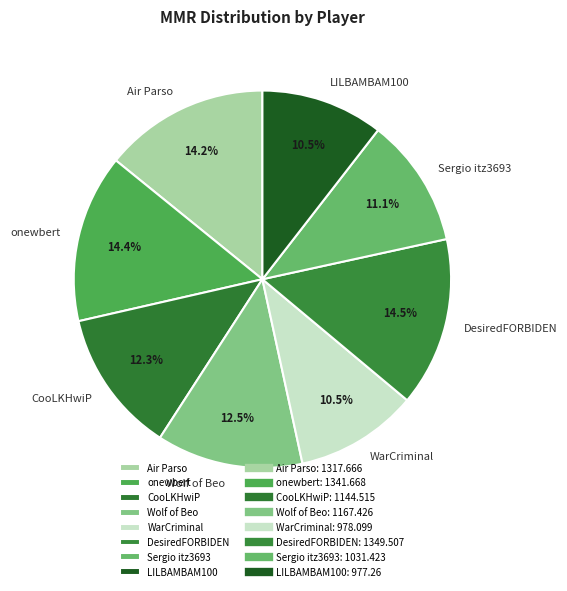

What portion of the pie excludes Sergio itz3693?

88.9%